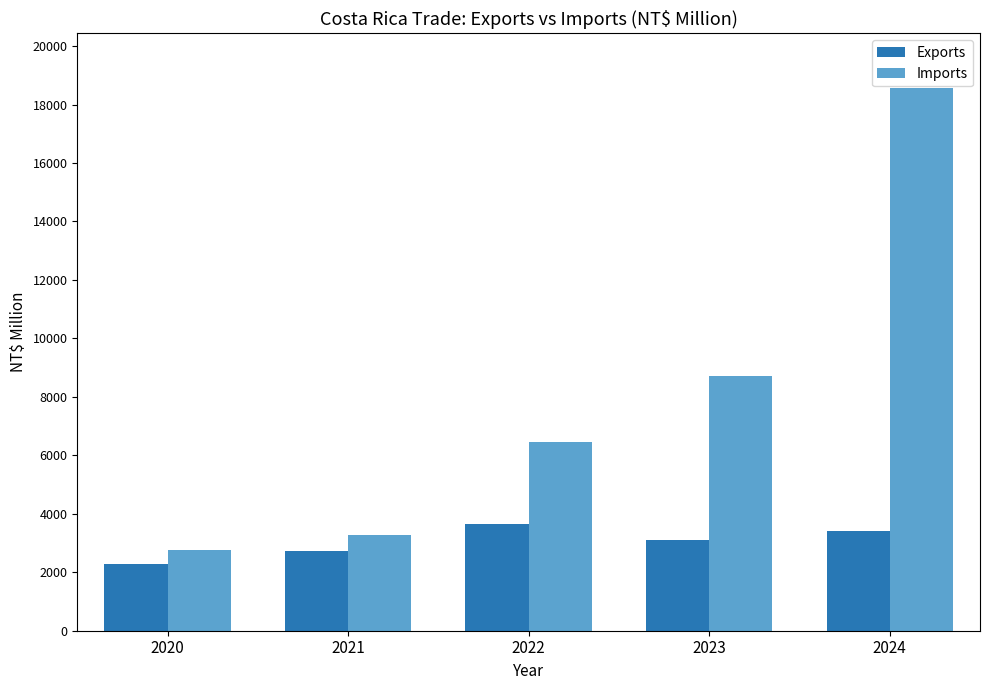

What is the value of the Imports bar at the 2nd from the left?

3287